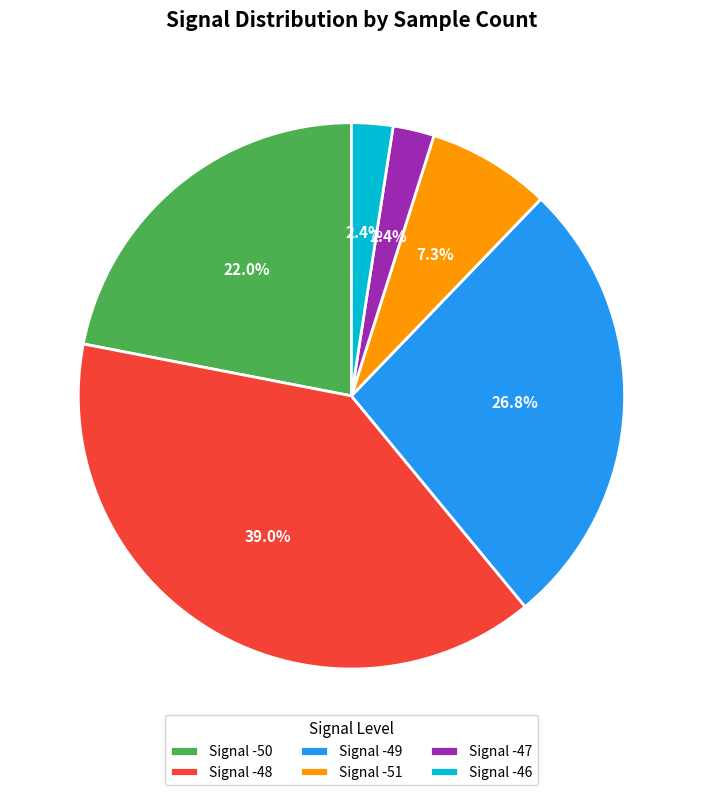

Count the number of slices in the pie.

6